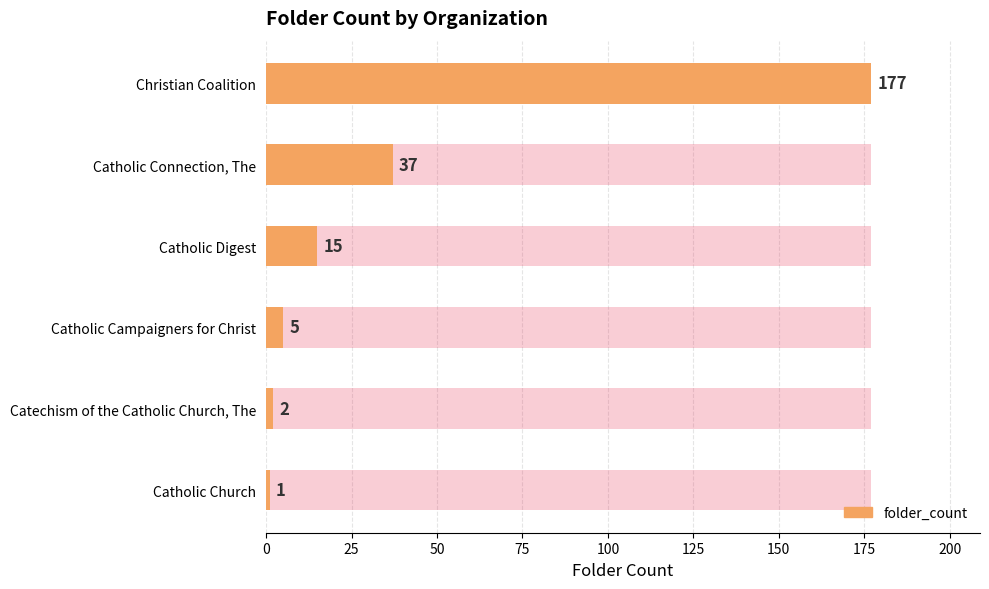

What is the change in value from 0 to 125?

-176